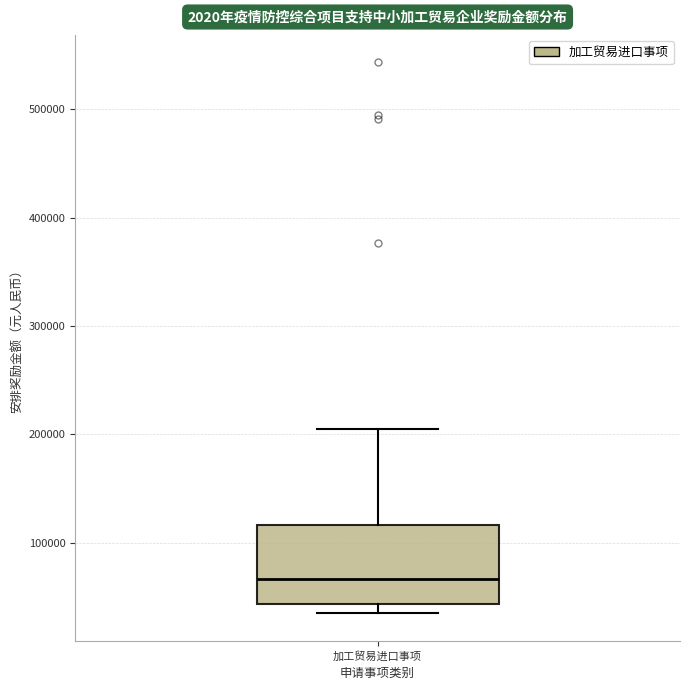

Transcribe this box plot: give where the median line is, the range the box spans, and where the two whiskers end, as read against the y-axis. The values are not printed on the chart, so give them approximately, as read against the axis.

median 70000, box 40000 to 120000, whiskers 30000 to 210000